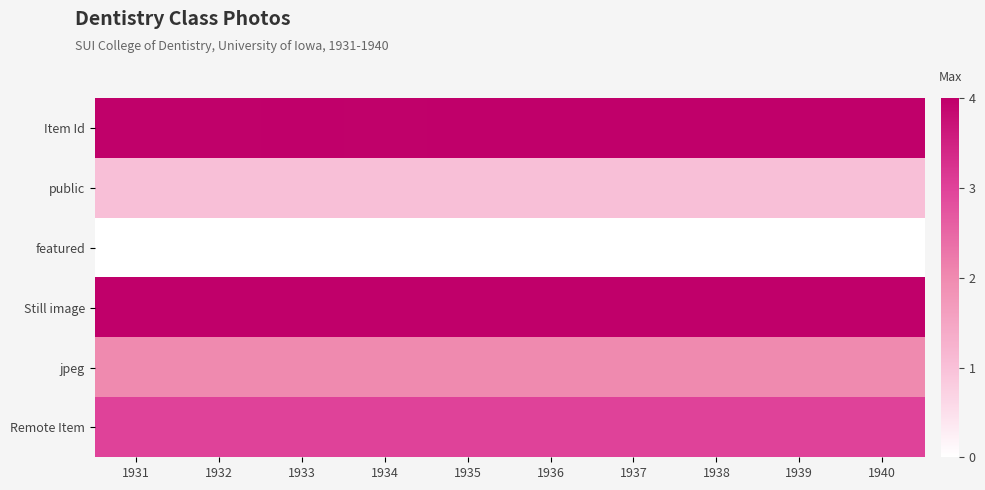

What is the difference between the highest and lowest values at 1939?

4.0